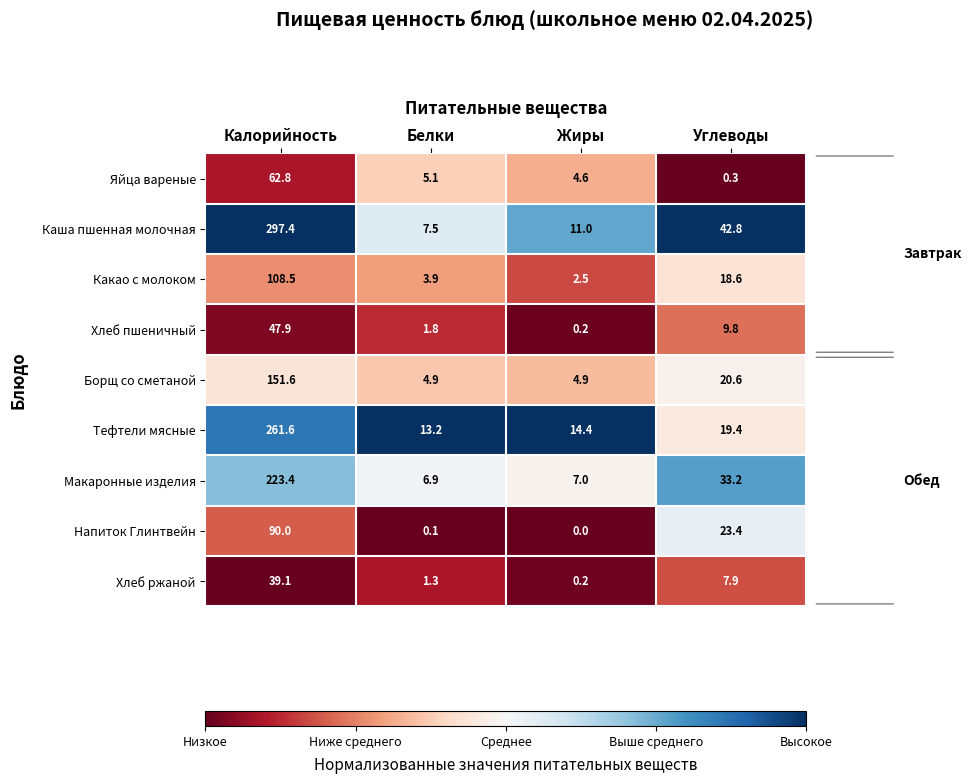

What is the difference between the maximum and minimum values in the Макаронные изделия series?

216.5